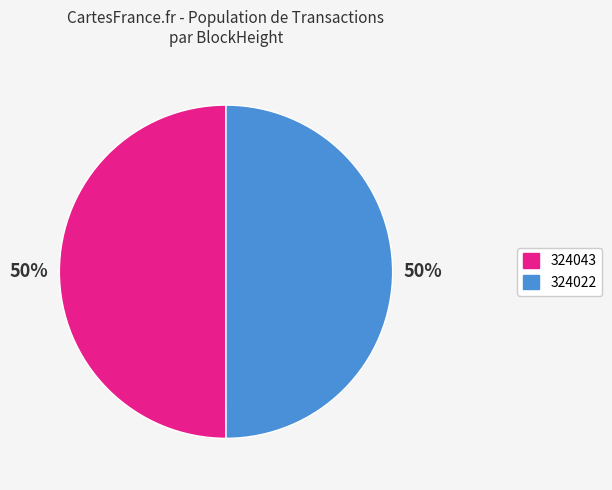

Approximately how many times larger is the value at 324022 compared to 324043?

1.0